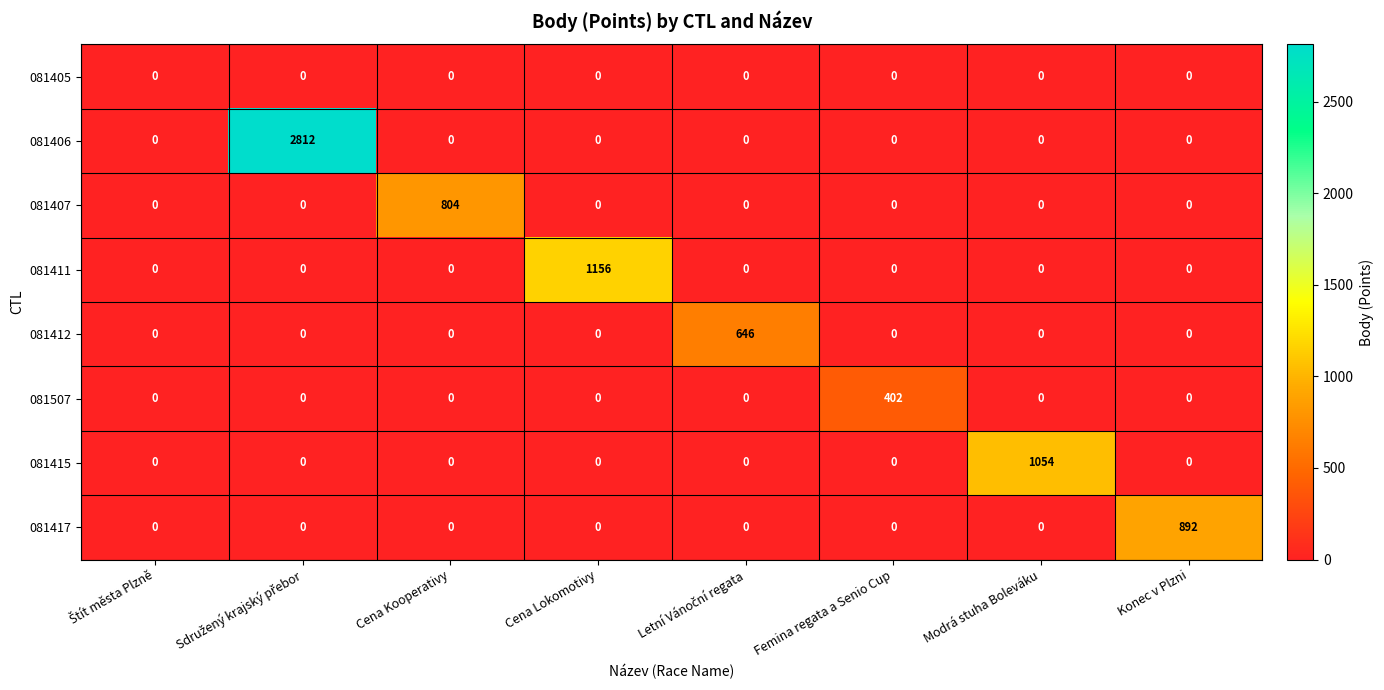

How many series are shown in this chart?

8